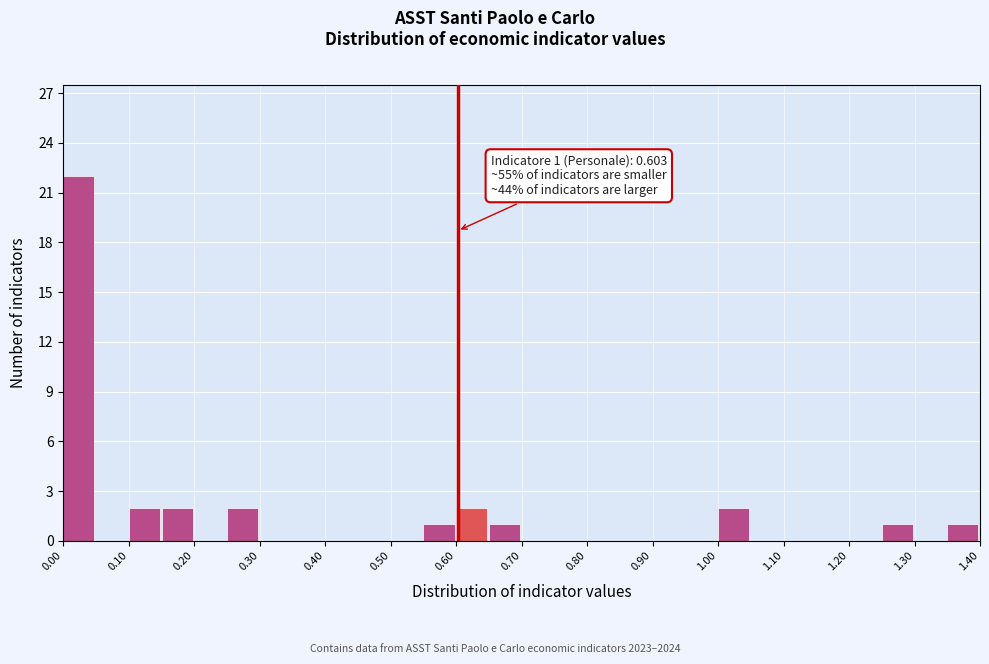

Over which range of the x-axis is the bar tallest?

0.00 to 0.05